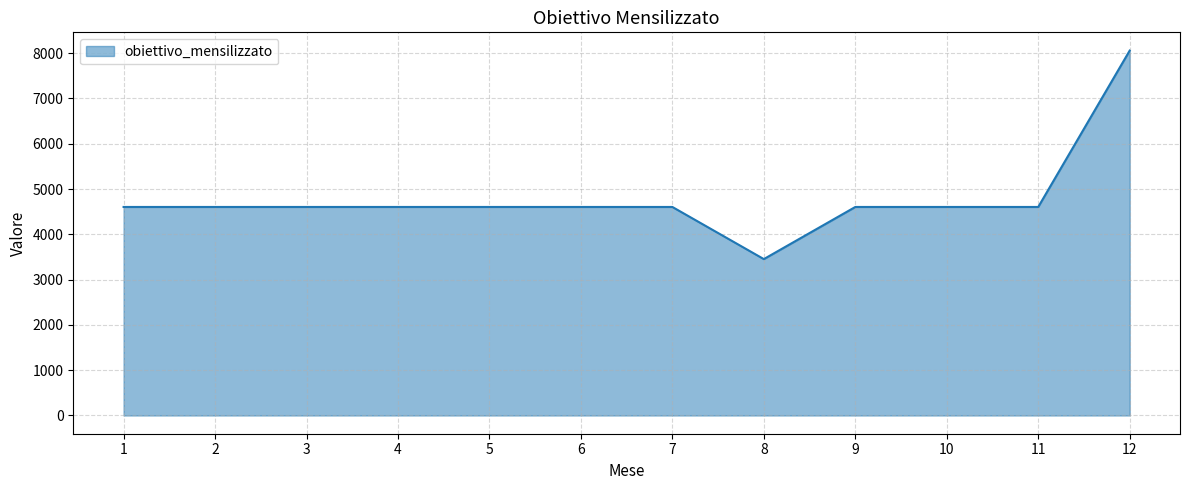

The value at 11 is 4604.2. True or false?

True